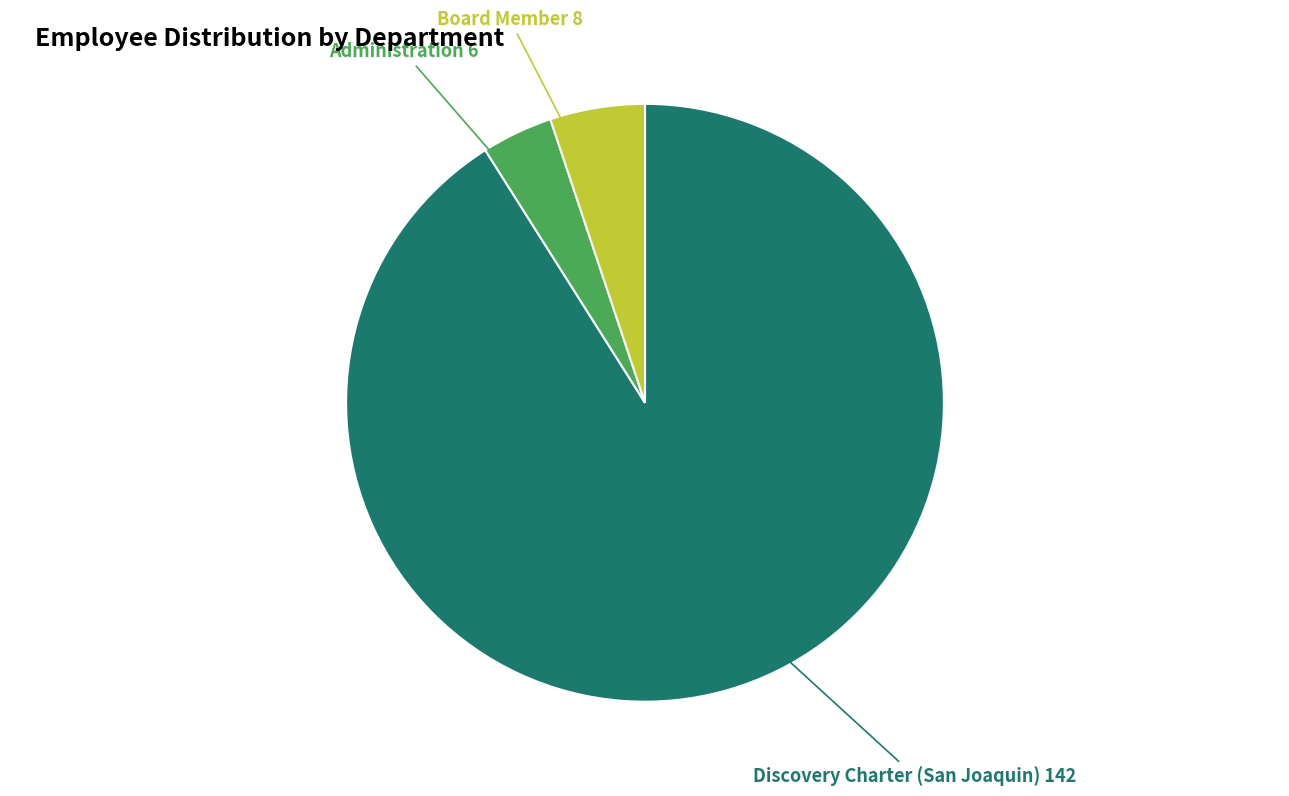

Is there any slice that represents more than half of the pie?

Yes